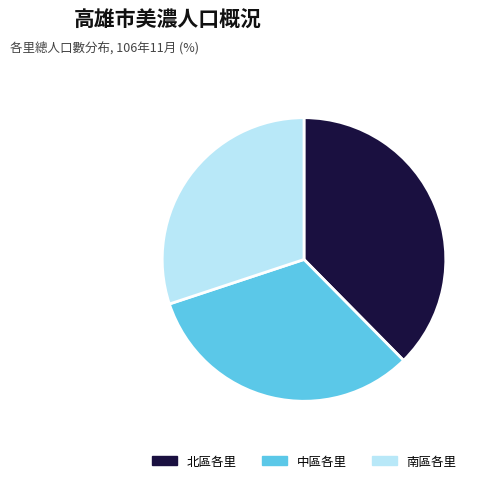

How many slices are in this pie chart?

3